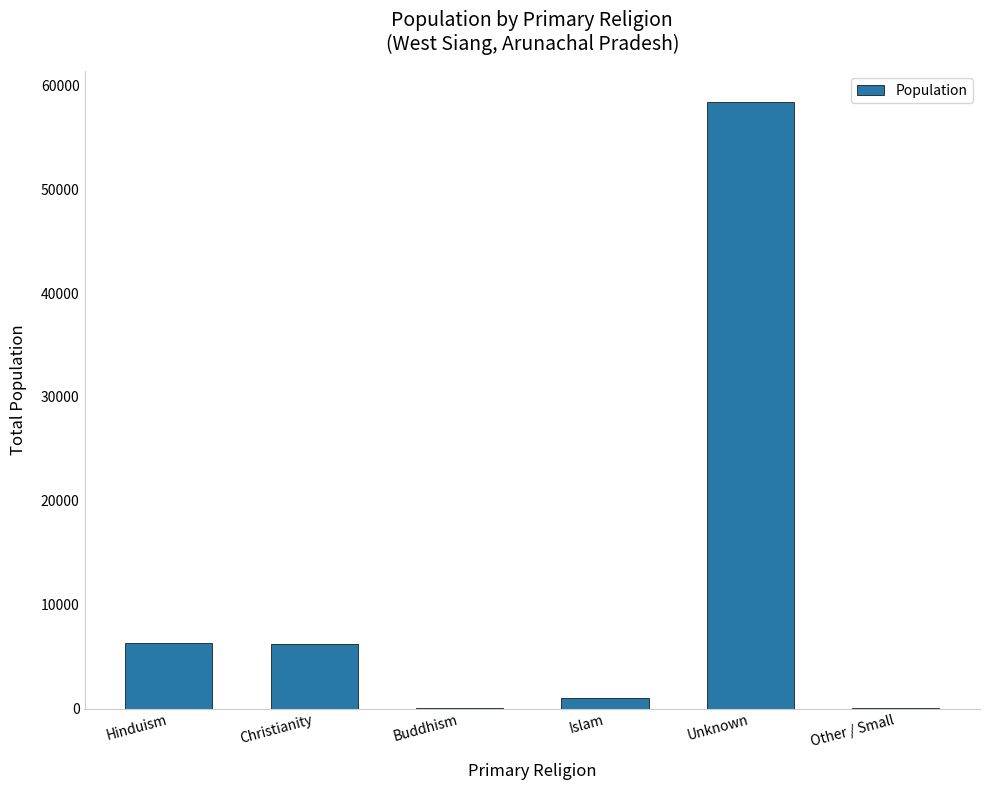

Between Unknown and Islam, which is larger?

Unknown